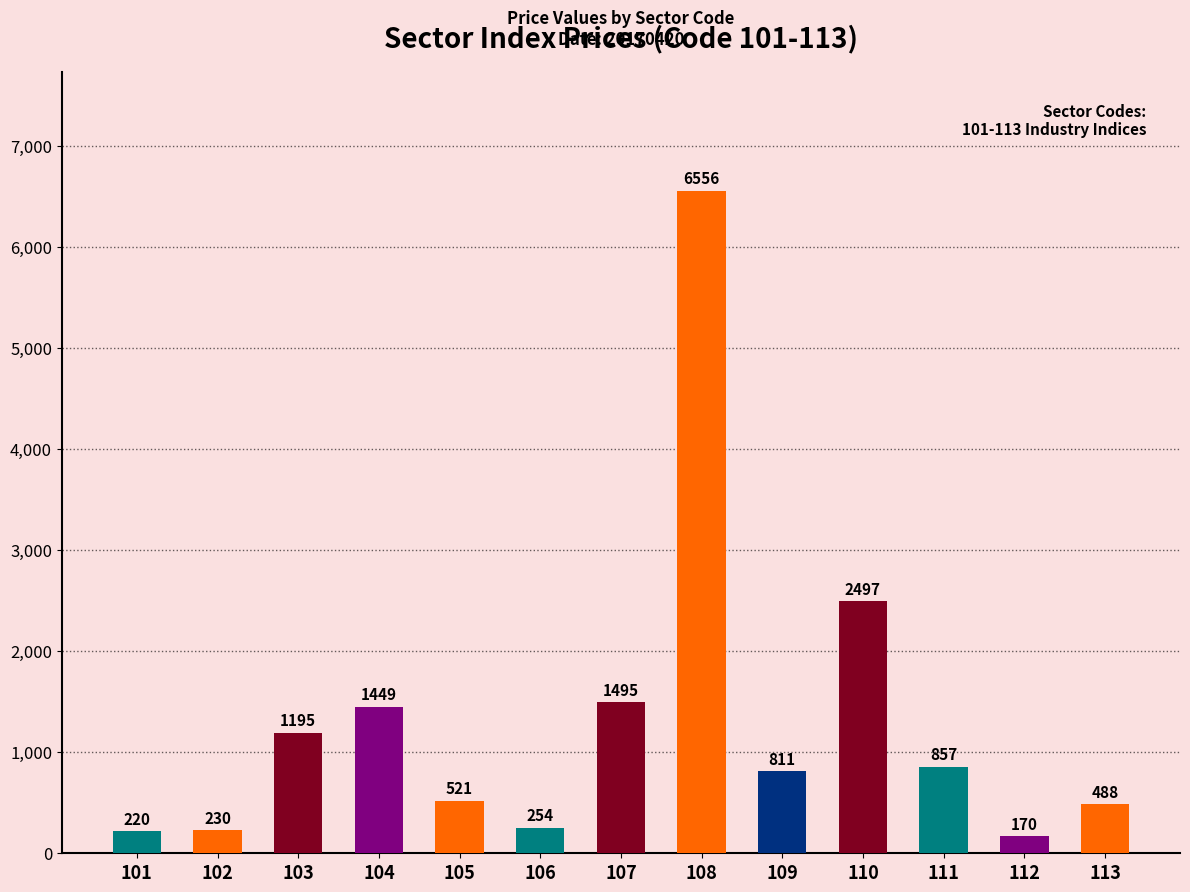

The value at 105 is 521. True or false?

True